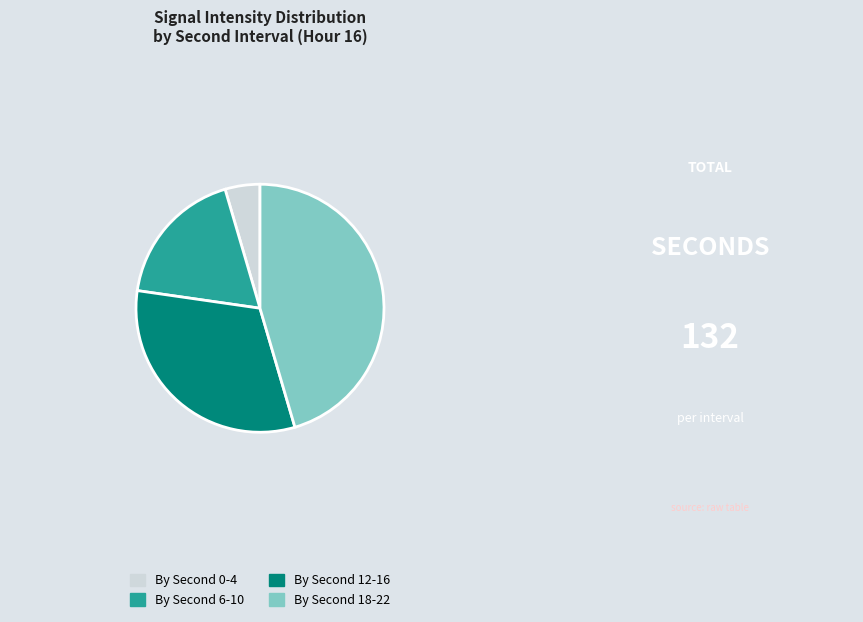

Which category has the biggest portion of the pie?

By Second 18-22